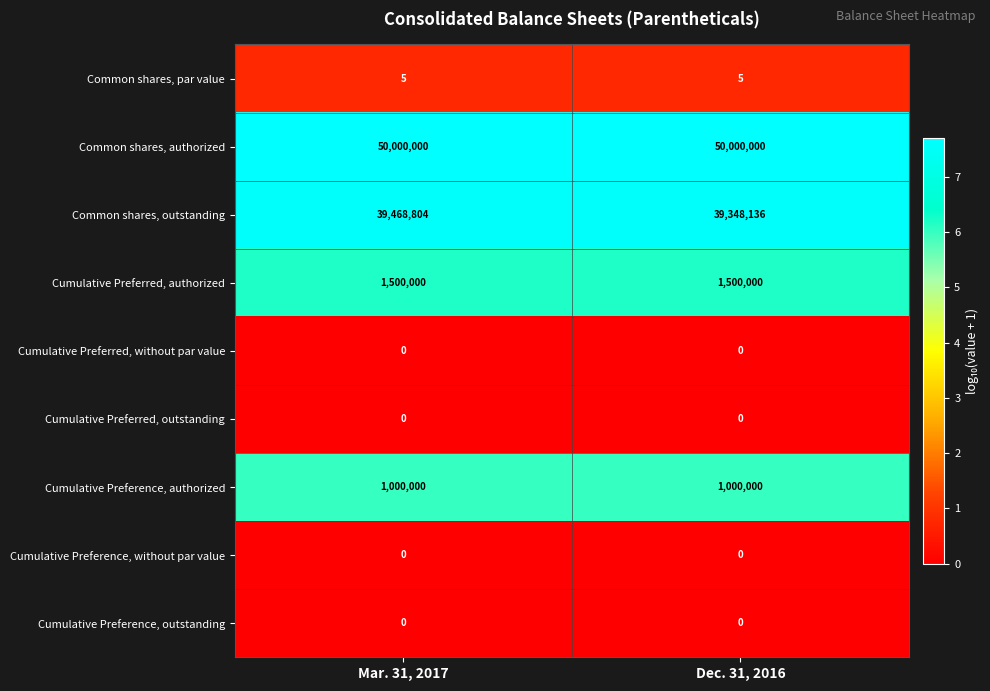

What is the lowest value of the Cumulative Preferred, authorized series?

1500000